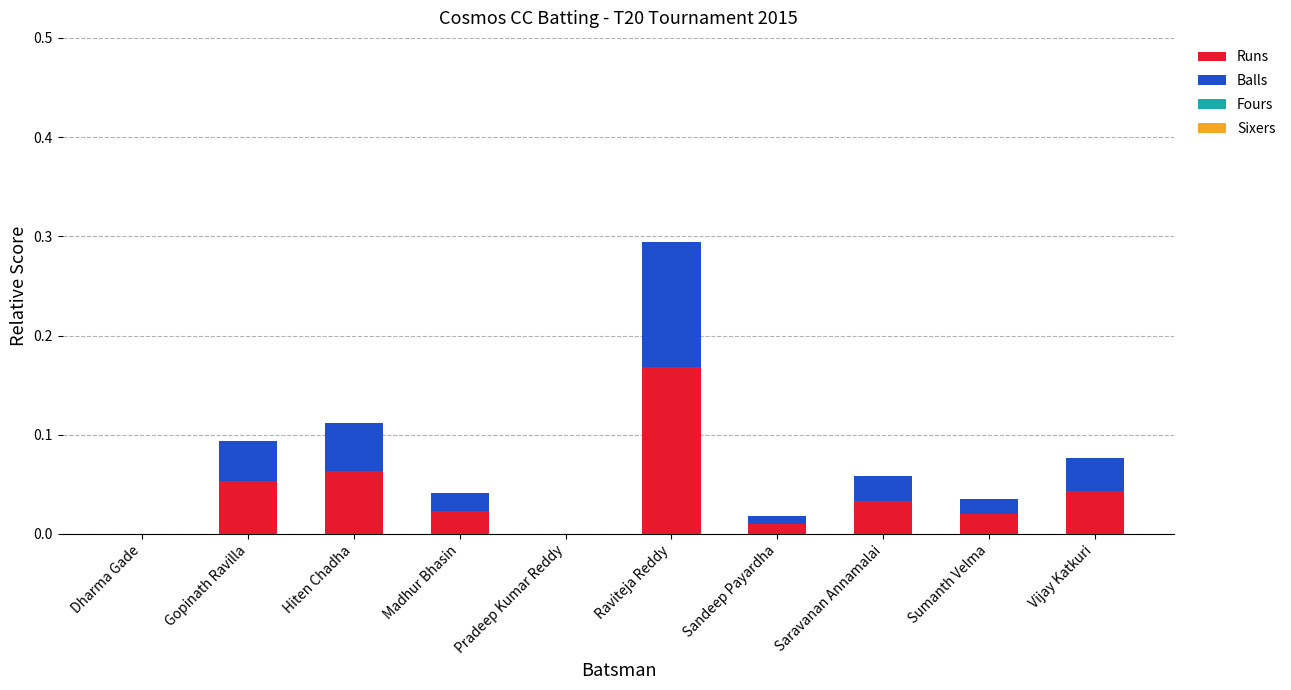

Count the number of categories in the chart.

10